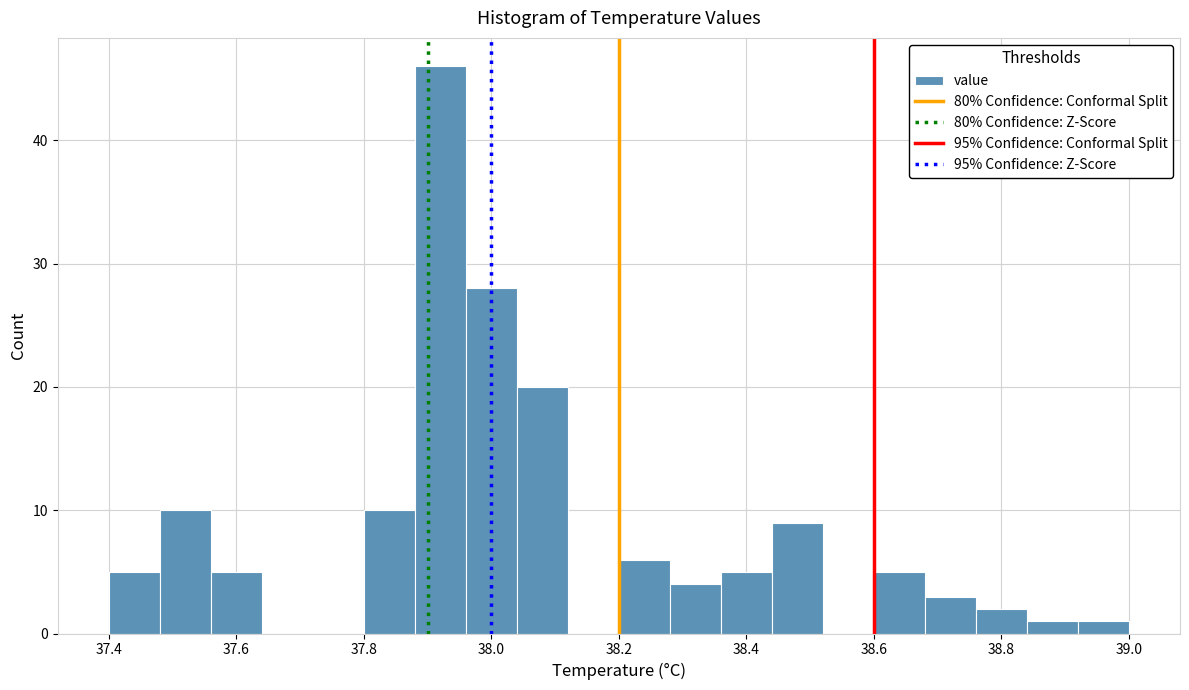

Reading left to right, transcribe this chart: for each bar, give the range it covers on the x-axis and its height. The values are not printed on the chart, so give them approximately, as read against the axis.

37.40 to 37.48: 5
37.48 to 37.56: 10
37.56 to 37.64: 5
37.64 to 37.72: 0
37.72 to 37.80: 0
37.80 to 37.88: 10
37.88 to 37.96: 46
37.96 to 38.04: 28
38.04 to 38.12: 20
38.12 to 38.20: 0
38.20 to 38.28: 6
38.28 to 38.36: 4
38.36 to 38.44: 5
38.44 to 38.52: 9
38.52 to 38.60: 0
38.60 to 38.68: 5
38.68 to 38.76: 3
38.76 to 38.84: 2
38.84 to 38.92: 1
38.92 to 39.00: 1